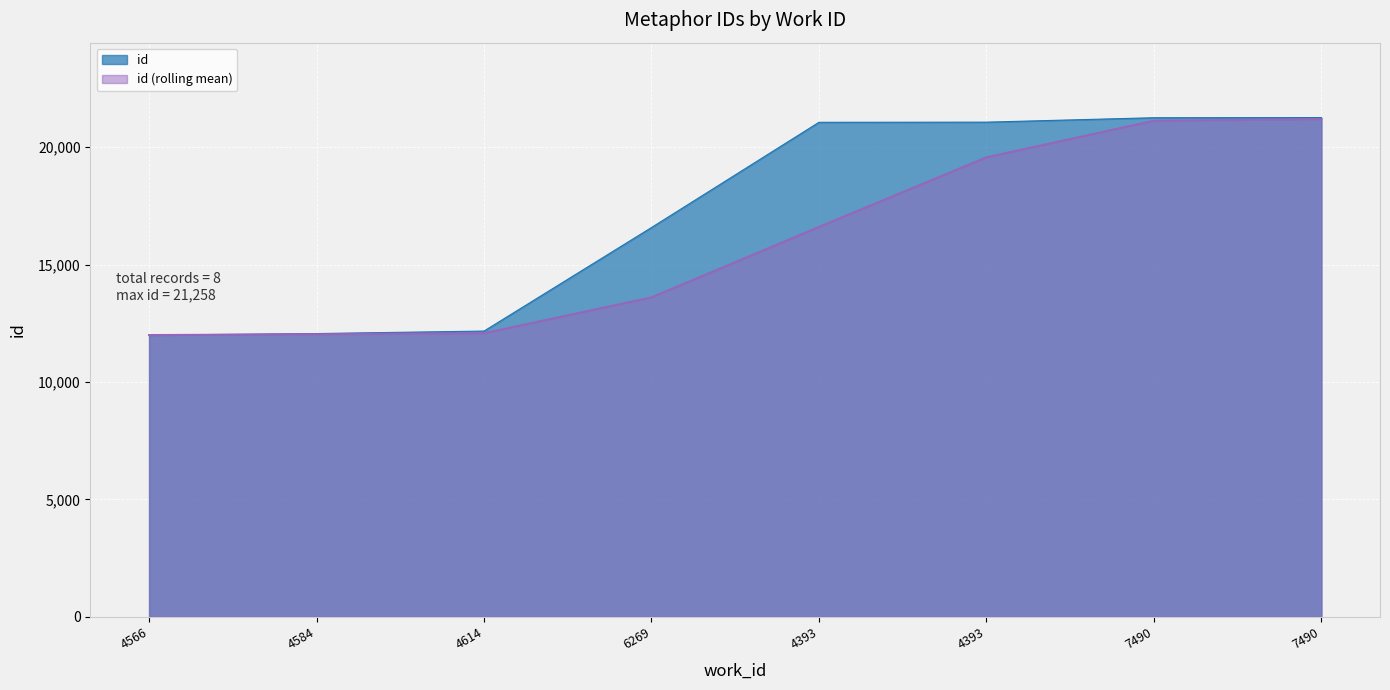

Rank the categories by value from lowest to highest.

4566, 4584, 4614, 6269, 4393, 4393, 7490, 7490